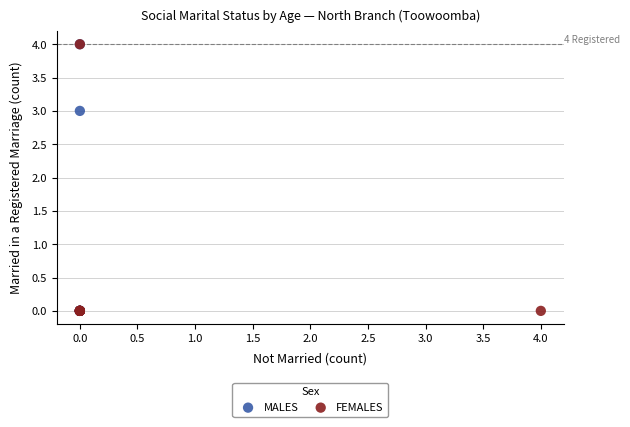

What are all the series names shown in the legend?

MALES, FEMALES